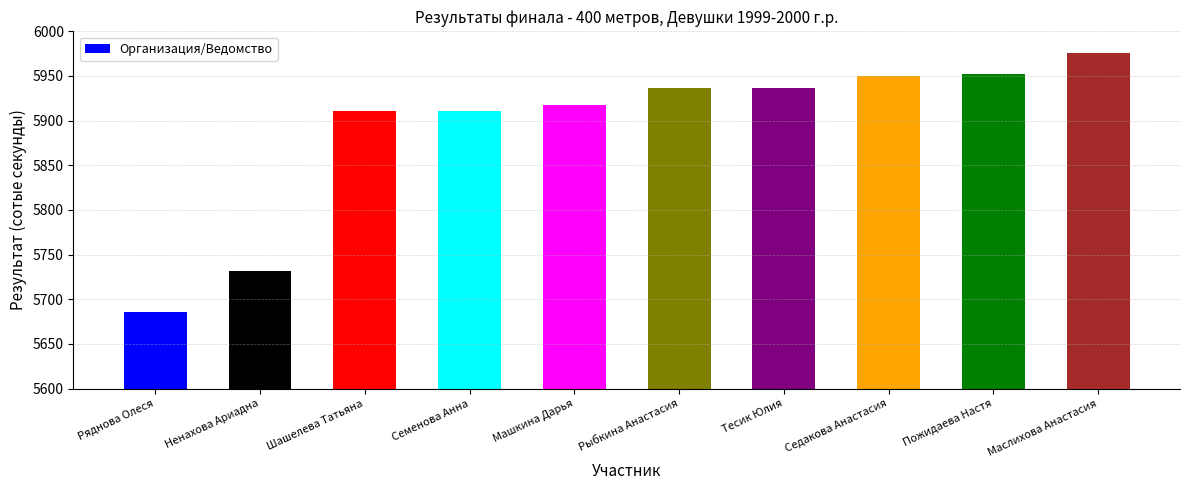

What is the difference between the second highest and second lowest values?

220